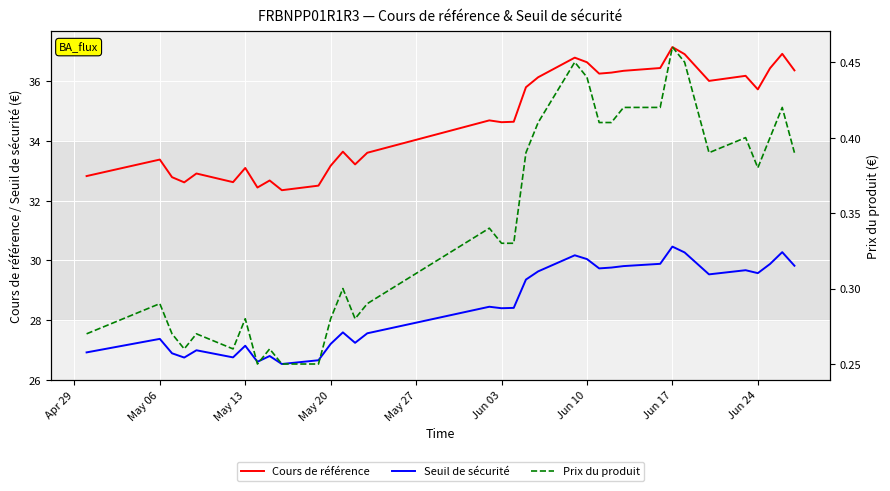

At how many categories does at least one series exceed 8?

34